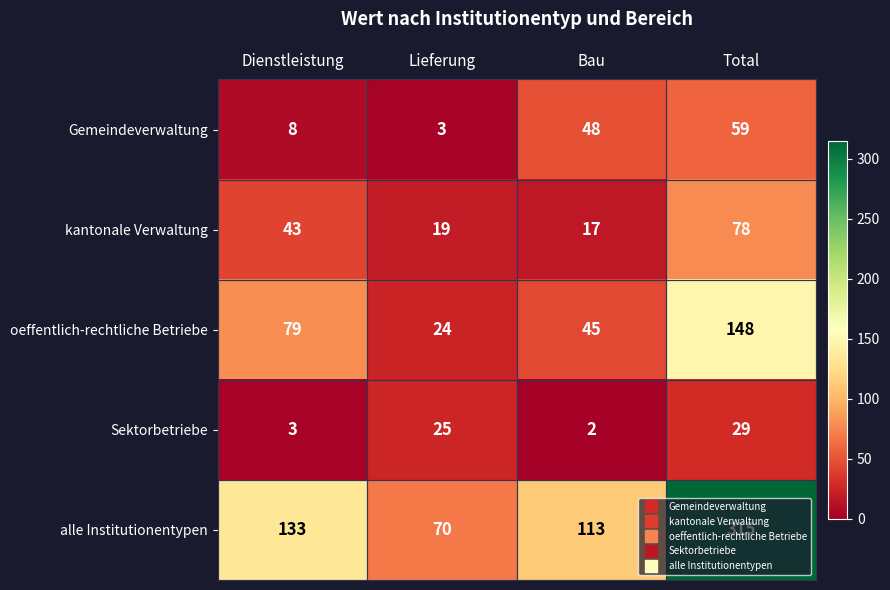

Between Lieferung and Bau, which series saw the biggest shift?

Gemeindeverwaltung